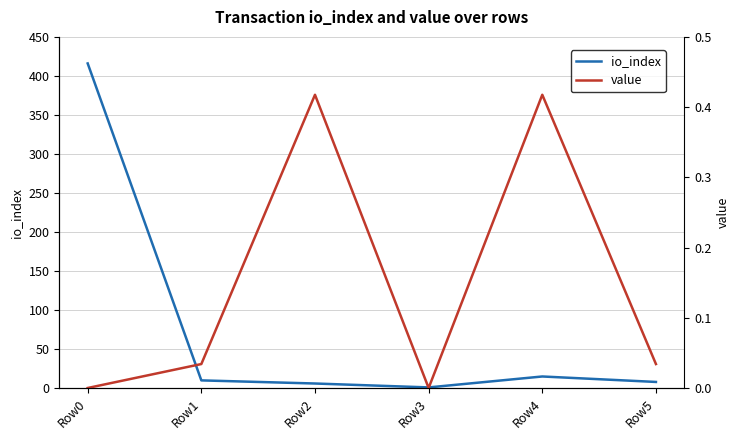

What are all the series names shown in the legend?

io_index, value